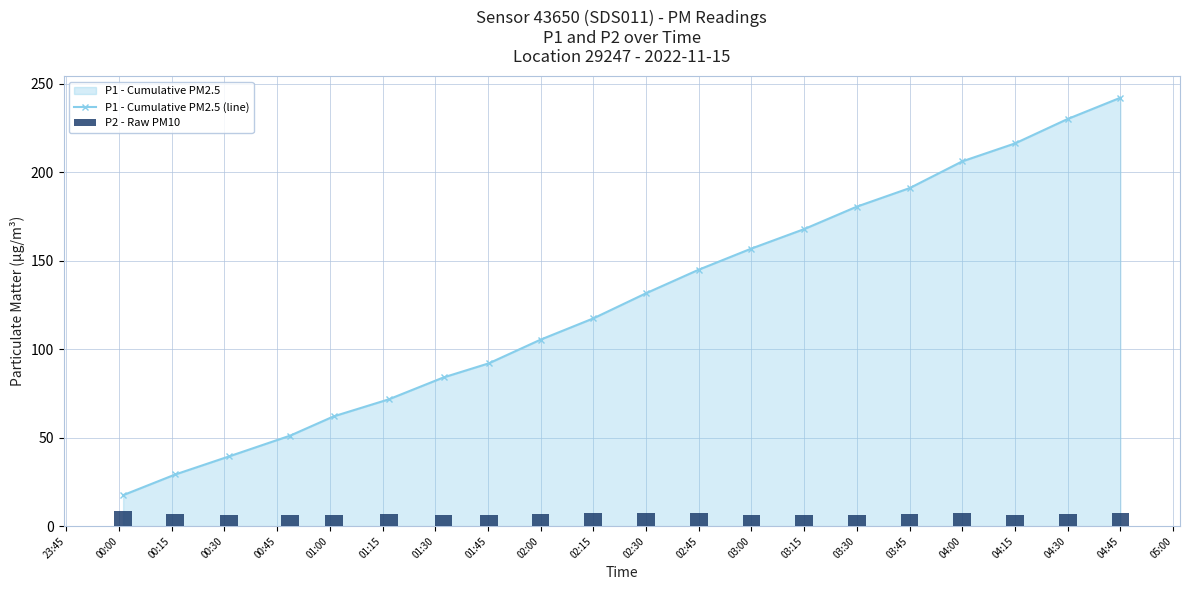

Where is P1 - Cumulative PM2.5 (line) nearest to the value 129?

02:30